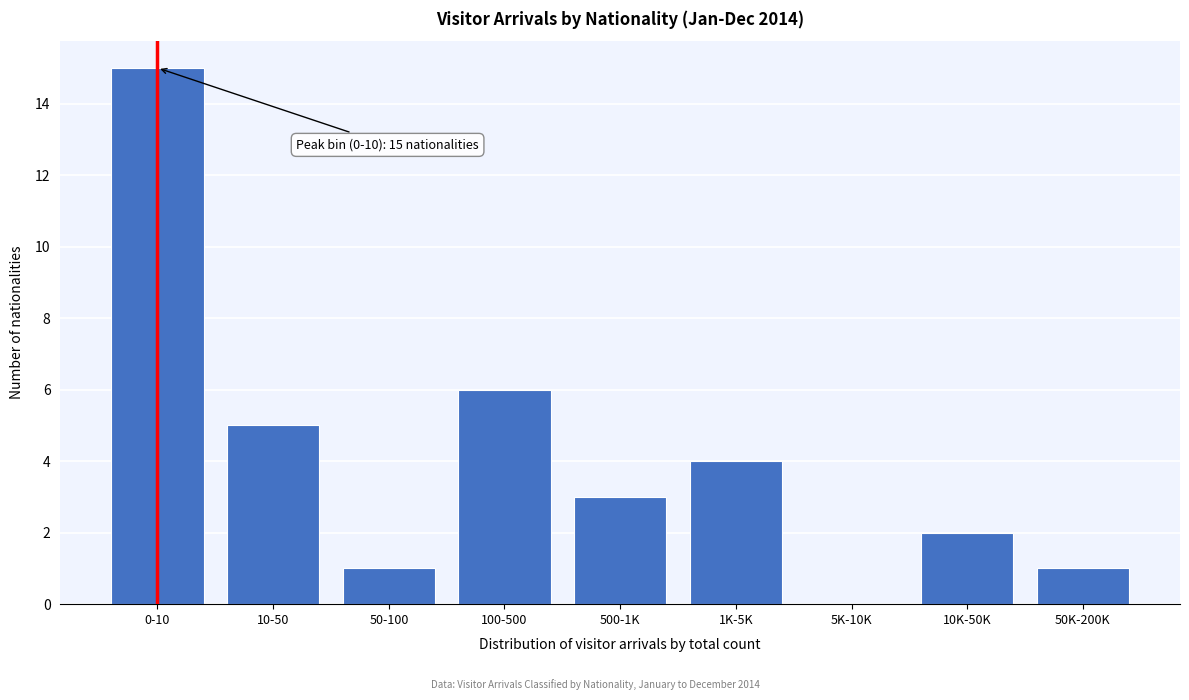

Reading left to right, transcribe all the data shown in this chart.

0-10=15	10-50=5	50-100=1	100-500=6	500-1K=3	1K-5K=4	5K-10K=0	10K-50K=2	50K-200K=1